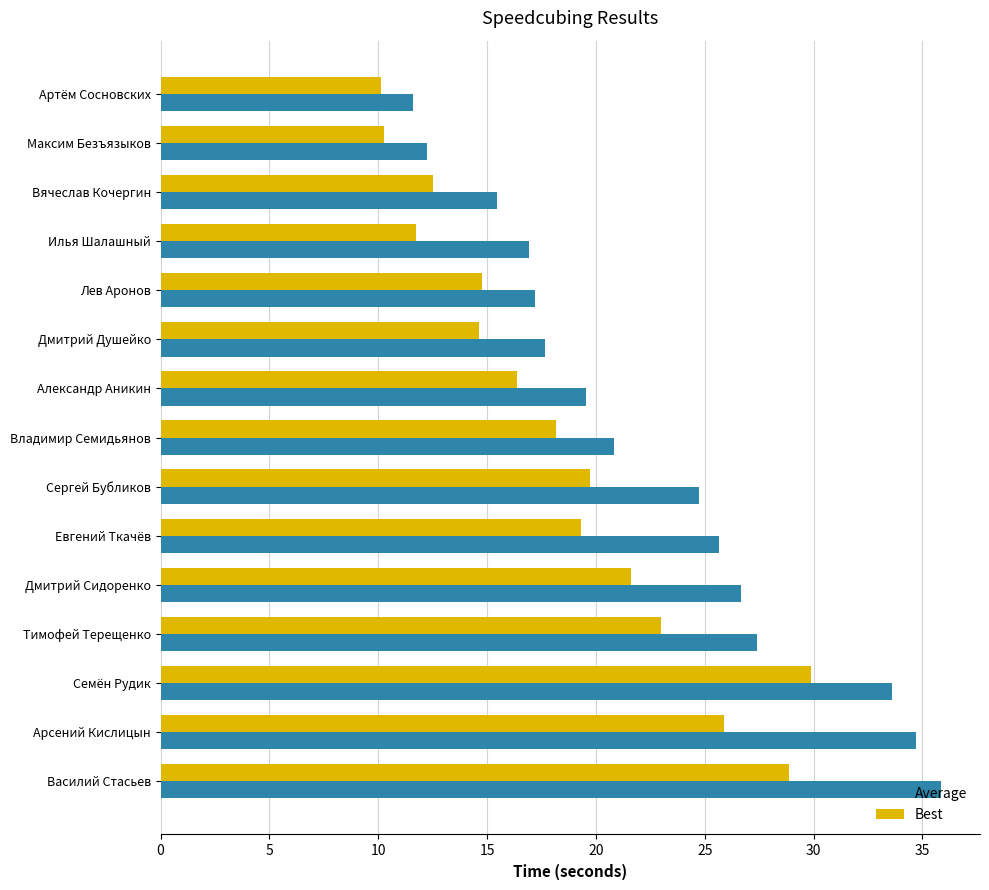

At which label is Average closest to 23?

Сергей Бубликов